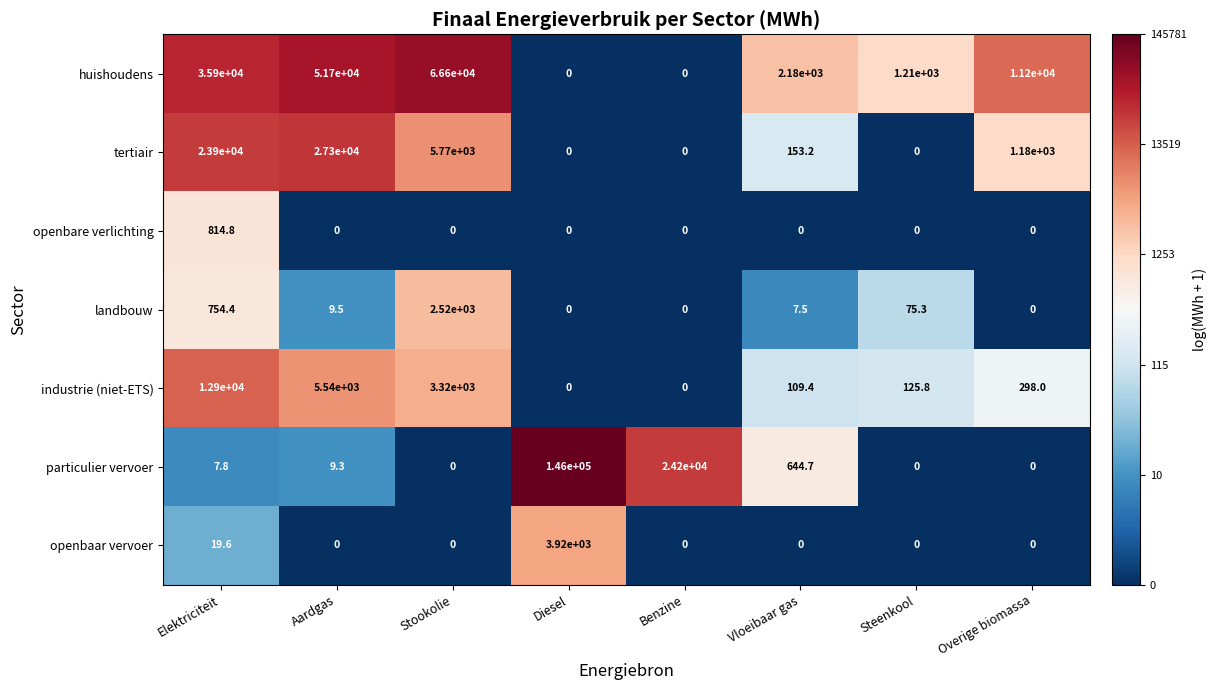

How many values in the particulier vervoer series exceed 9?

4